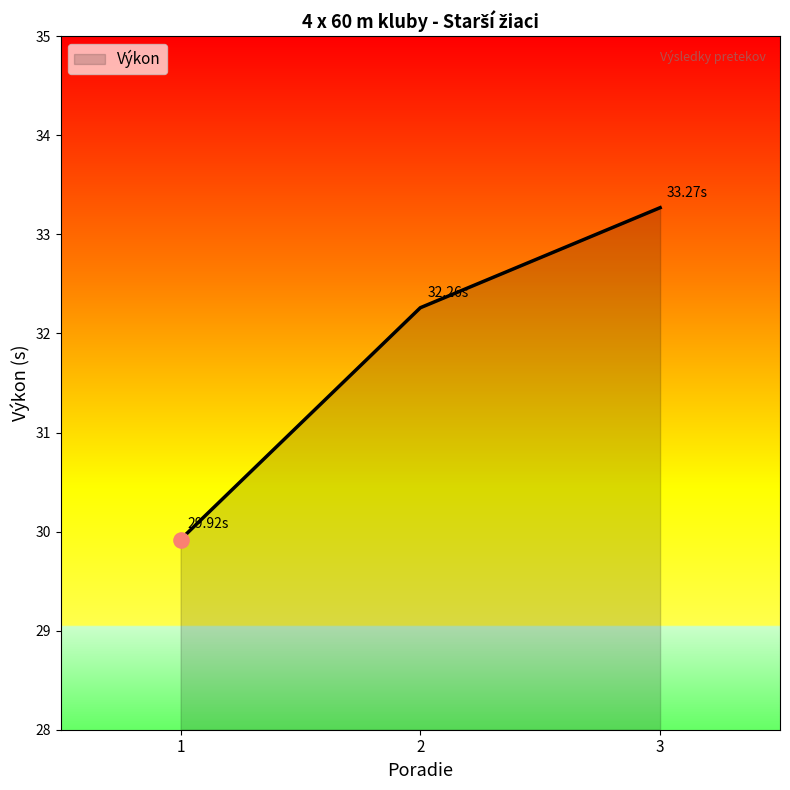

What is the ratio of the value at 2 to the value at 1?

1.1